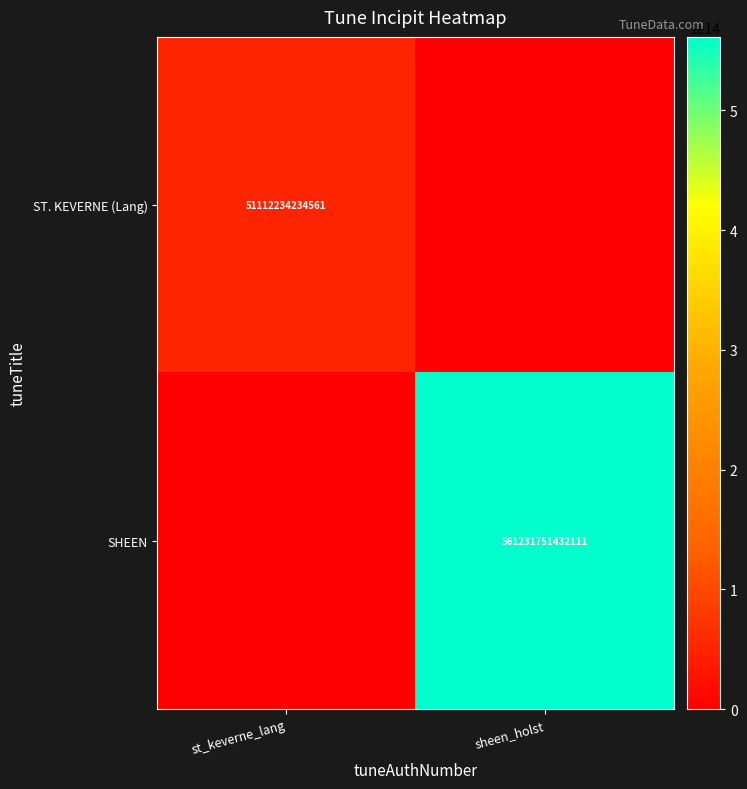

Is it true that SHEEN equals 353389471793839 at sheen_holst?

False